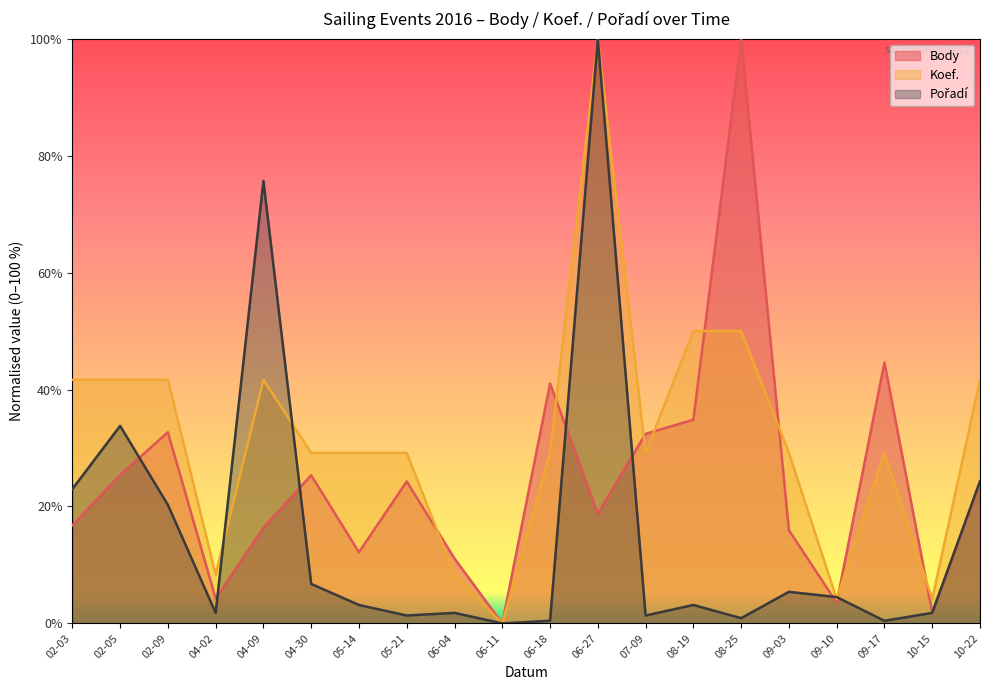

What is the sum of all Body values?

485.3